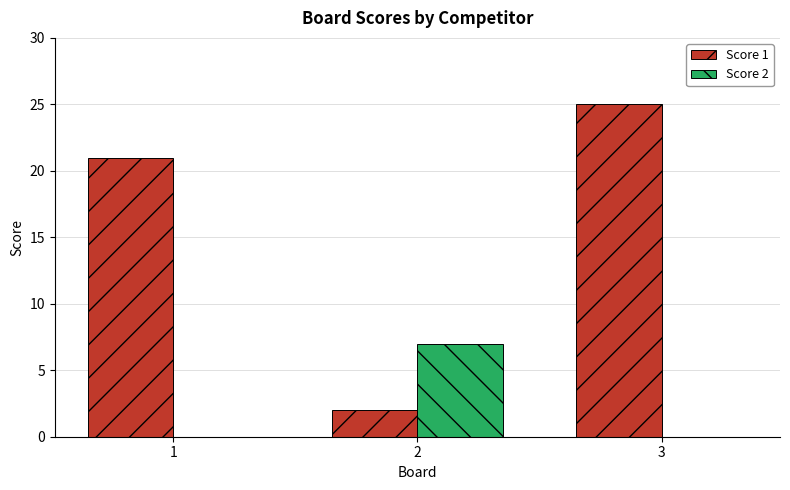

Count the number of categories in the chart.

3